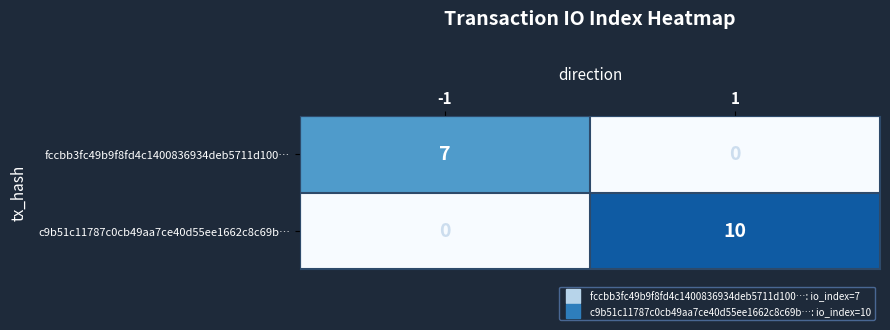

The value of fccbb3fc49b9f8fd4c1400836934deb5711d100… at 1 is -3. True or false?

False